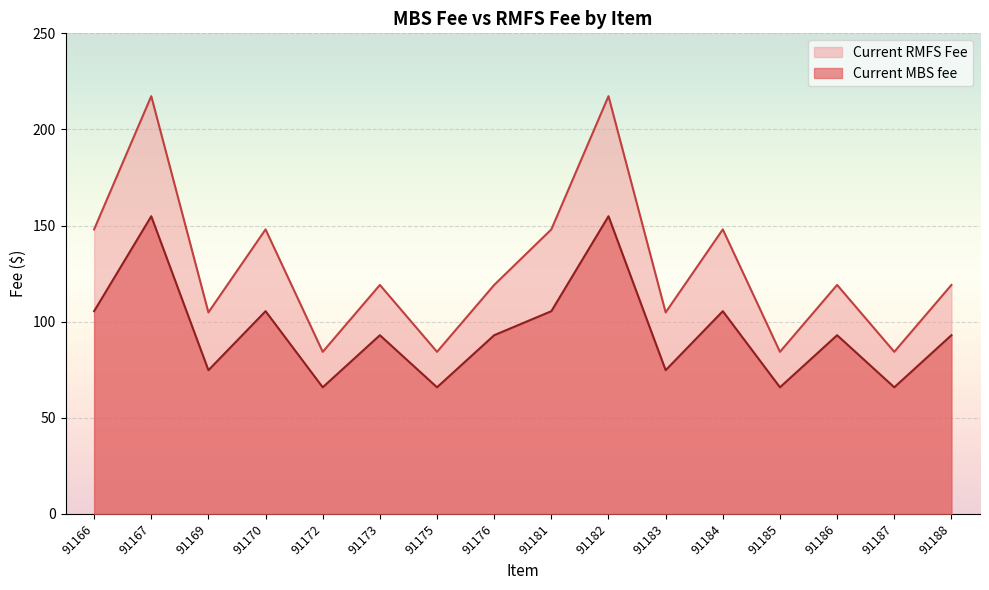

What are all the series names shown in the legend?

Current RMFS Fee, Current MBS fee